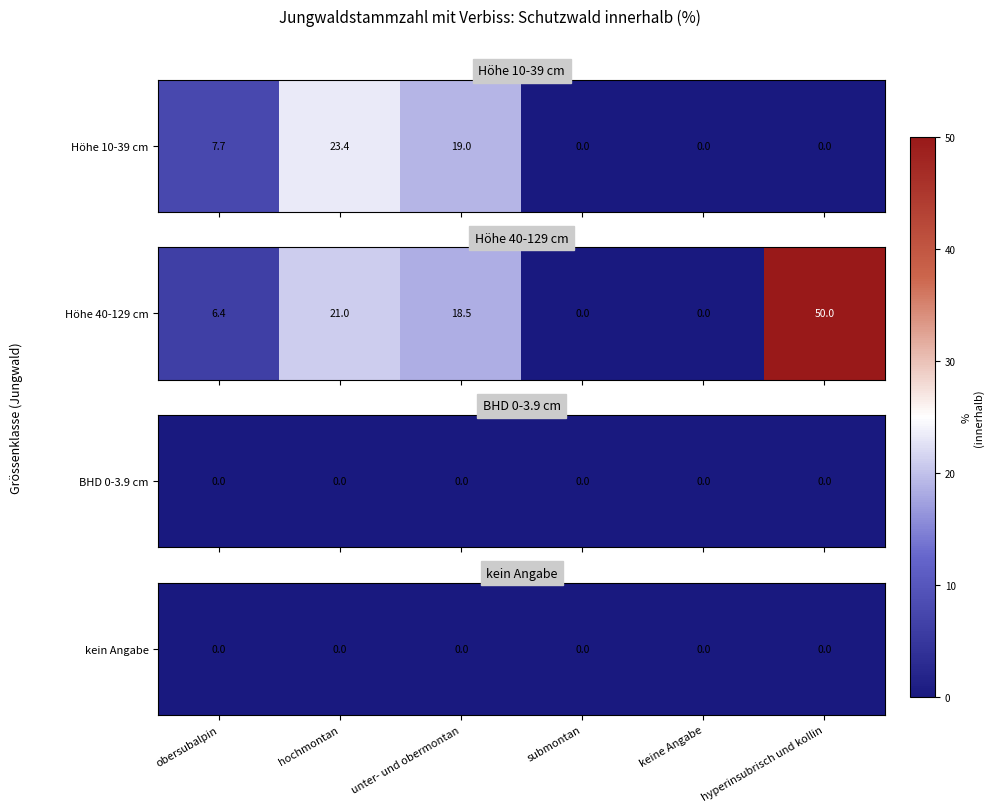

How many values in Höhe 10-39 cm are above zero?

3